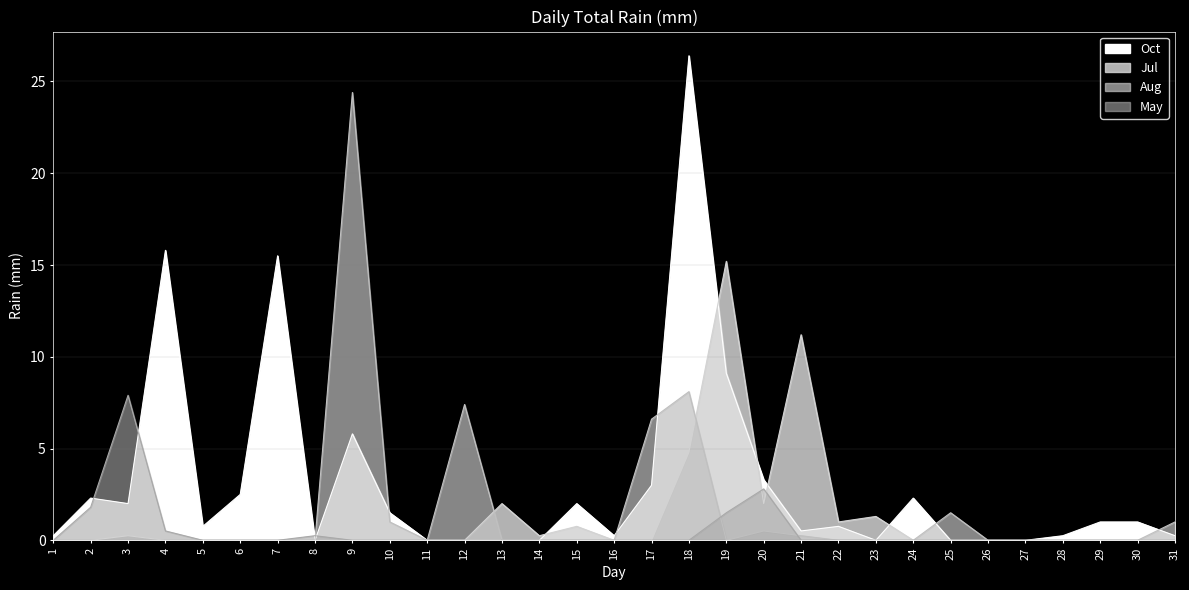

True or false: Aug has more than 2 points higher than both neighbors.

True